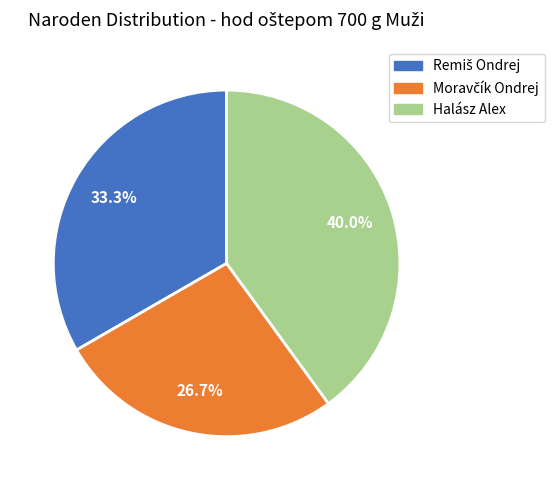

Which category has the biggest portion of the pie?

Halász Alex